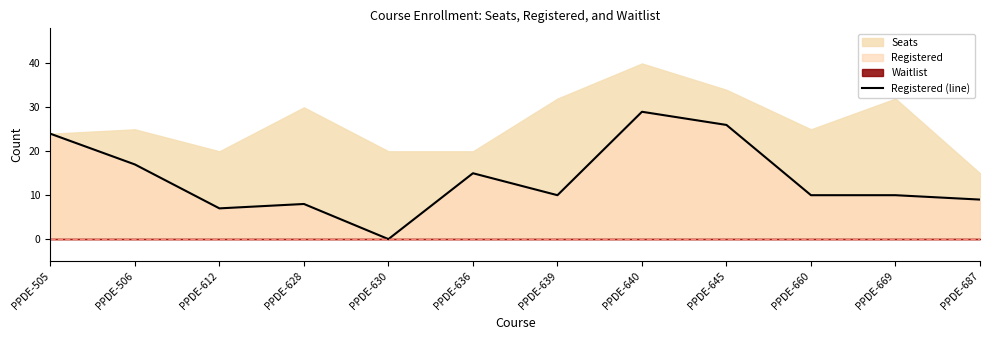

Where does the data first go above 10?

PPDE-505